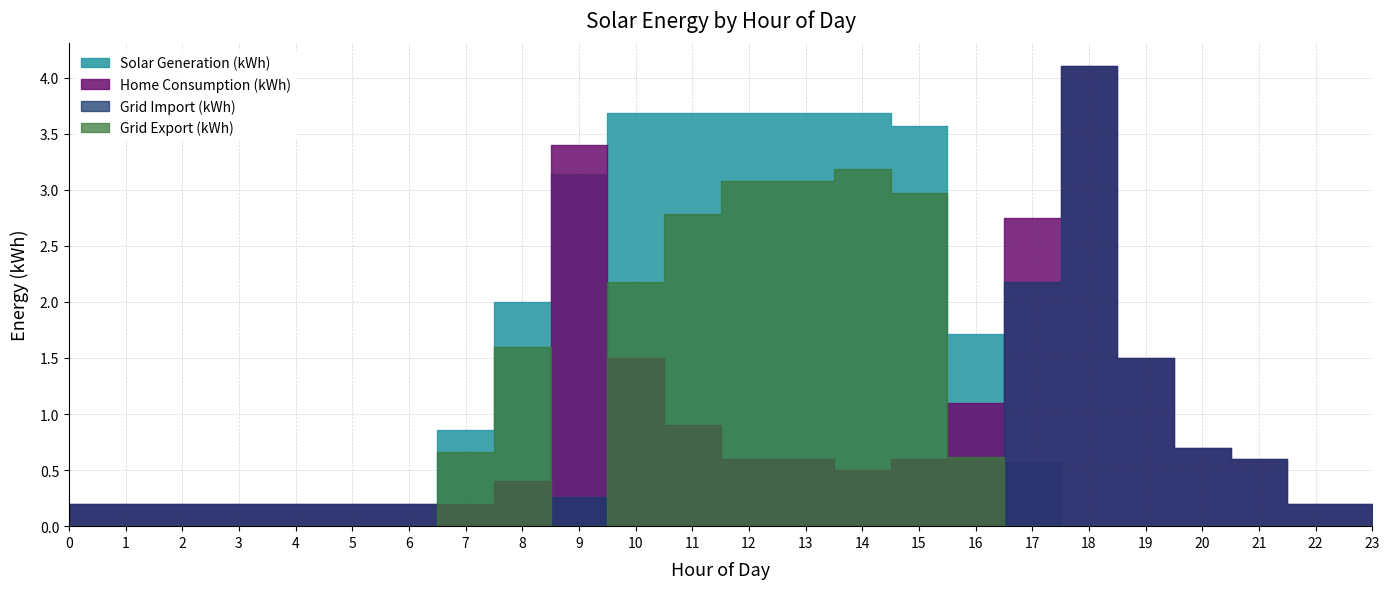

What is the minimum value for Home Consumption (kWh)?

0.2